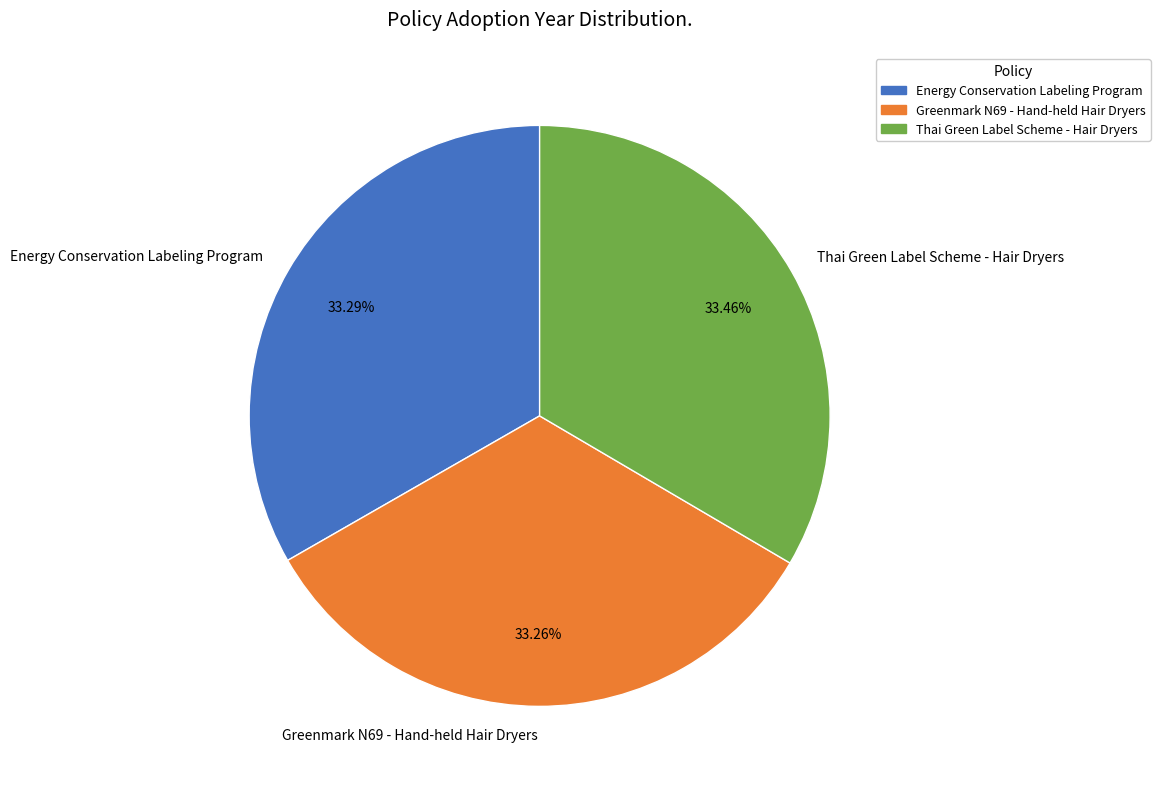

What is the ratio of the value at Thai Green Label Scheme - Hair Dryers to the value at Energy Conservation Labeling Program?

1.0